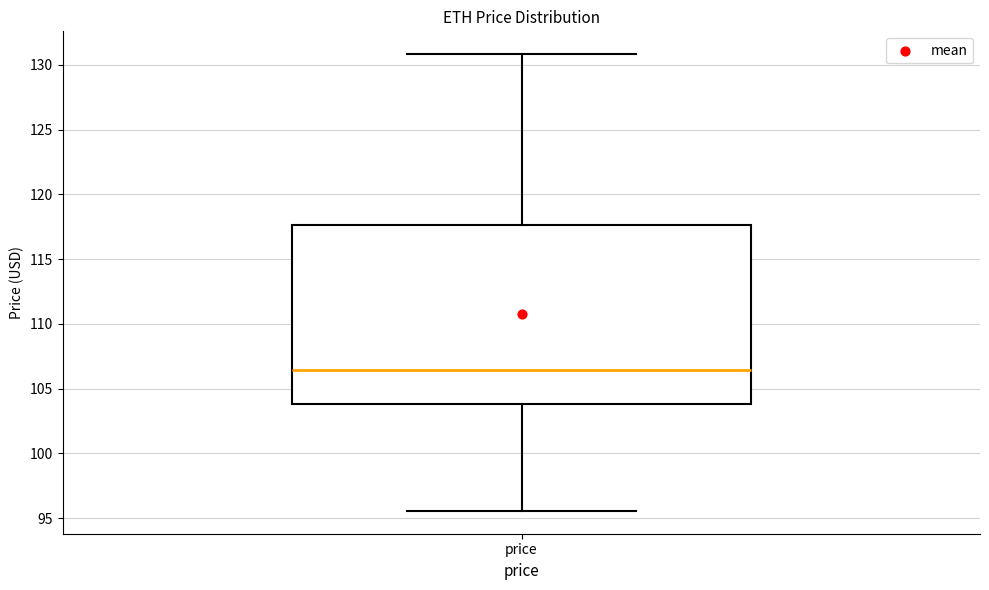

Read this box plot against the y-axis: the position of the median line, the range covered by the box, and the ends of both whiskers. The values are not printed on the chart, so give them approximately, as read against the axis.

median 106.5, box 104.0 to 117.5, whiskers 95.5 to 131.0